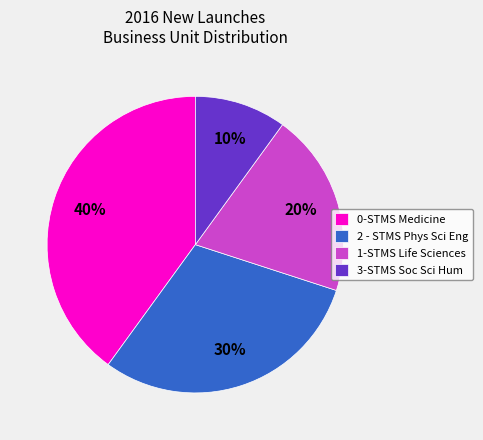

What is the smallest slice in the pie chart?

3-STMS Soc Sci Hum